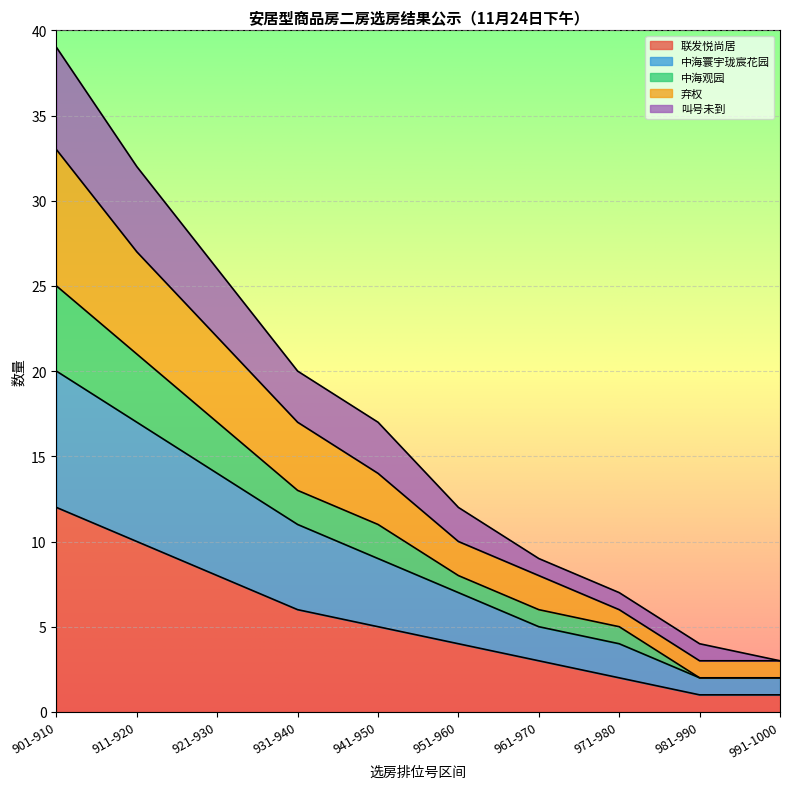

Reading left to right, list all the values displayed in this chart.

联发悦尚居: 12	10	8	6	5	4	3	2	1	1
中海寰宇珑宸花园: 20	17	14	11	9	7	5	4	2	2
中海观园: 25	21	17	13	11	8	6	5	2	2
弃权: 33	27	22	17	14	10	8	6	3	3
叫号未到: 39	32	26	20	17	12	9	7	4	3